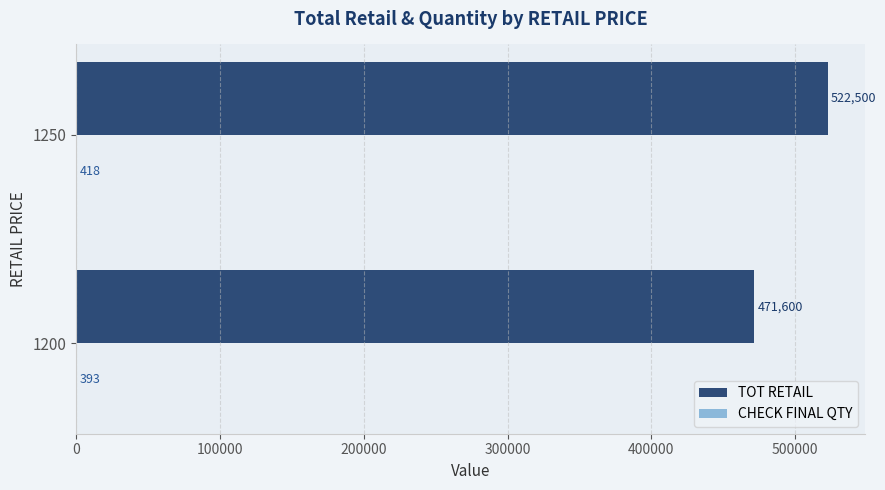

What is the approximate value of TOT RETAIL at 1200, to the nearest 50?

471600